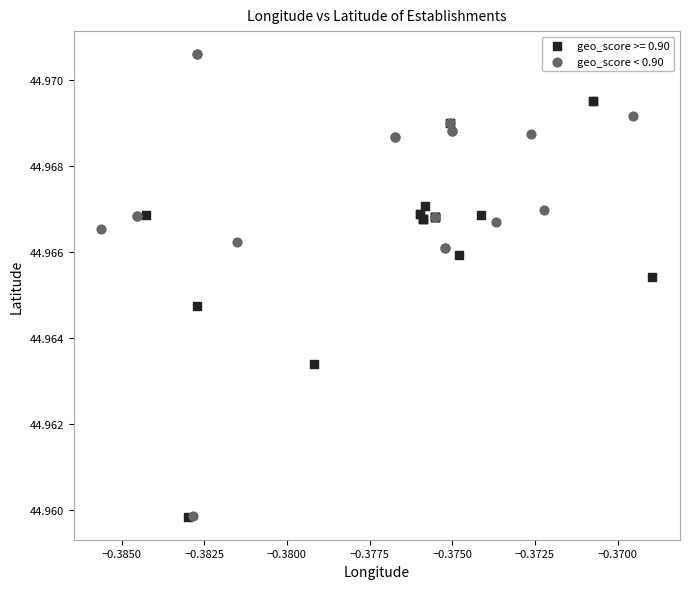

Which series contains the highest Y value?

geo_score < 0.90